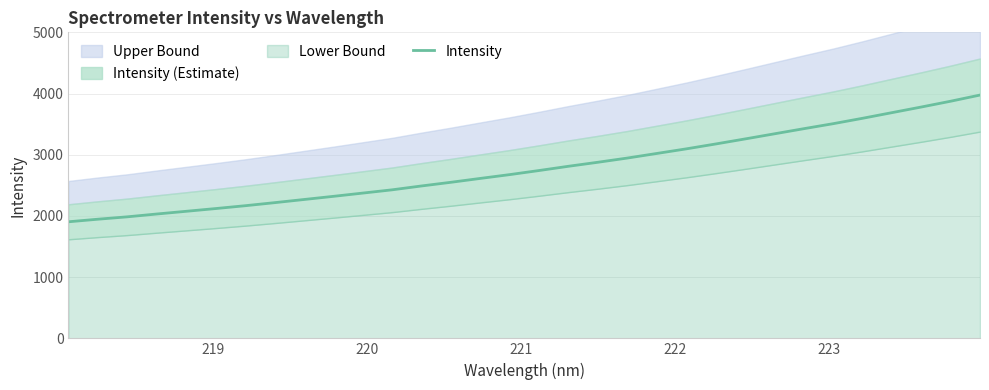

What is the highest value of the Intensity series?

3975.4